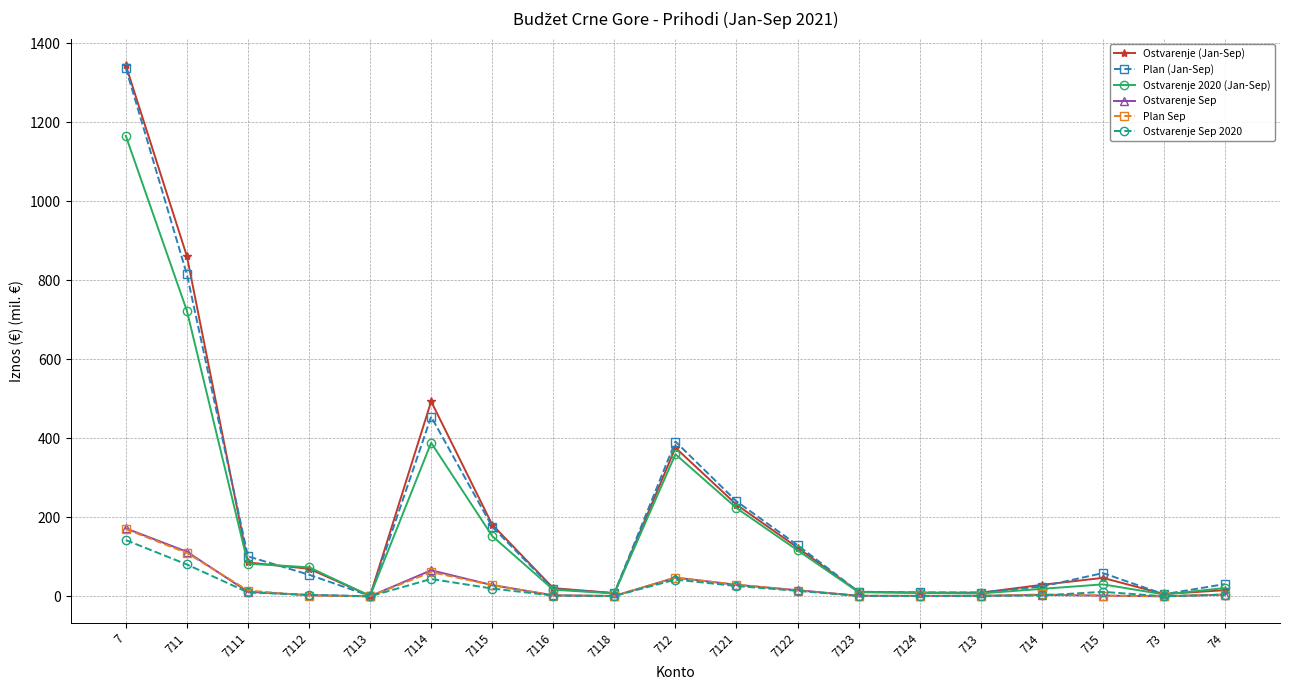

What is the maximum value shown in the chart?

1344.5